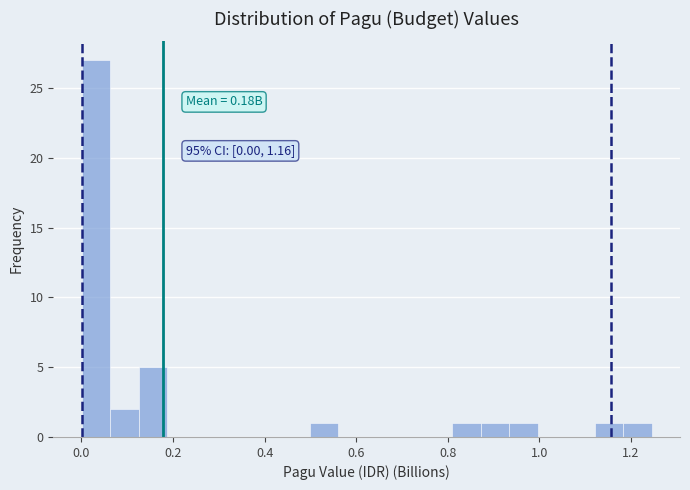

Read against the x-axis, roughly where is the centre of the tallest bar?

0.04